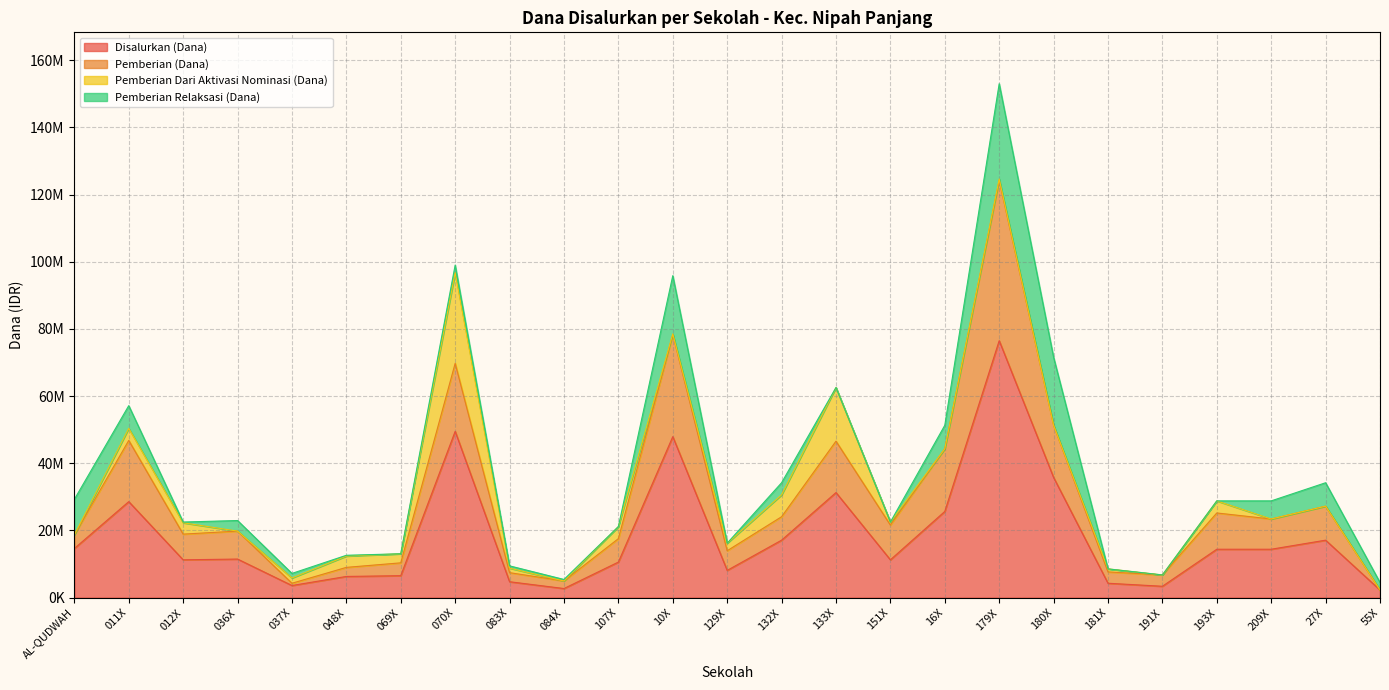

Does the chart display data point markers on the line(s)?

No